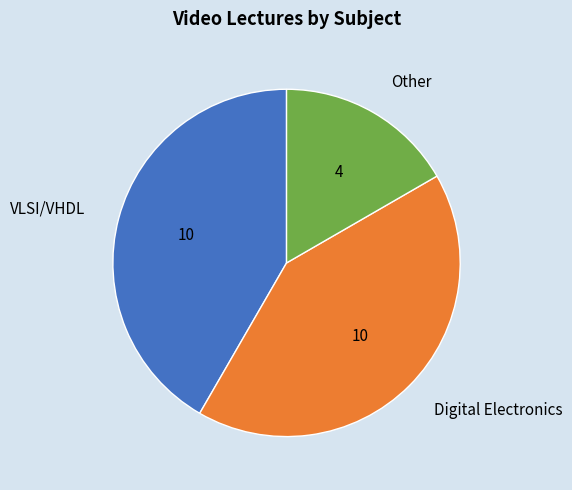

How many segments does this pie chart have?

3